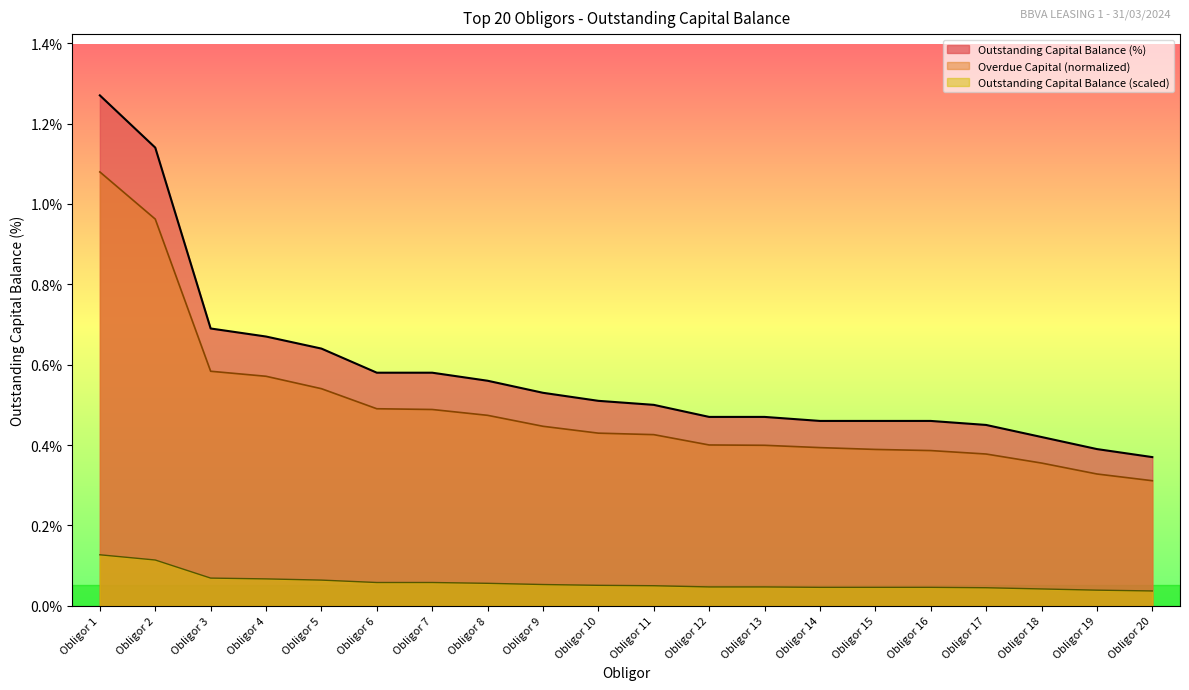

Rank the series by their maximum value, from lowest to highest.

Outstanding Capital Balance (scaled), Overdue Capital (normalized), Outstanding Capital Balance (%)